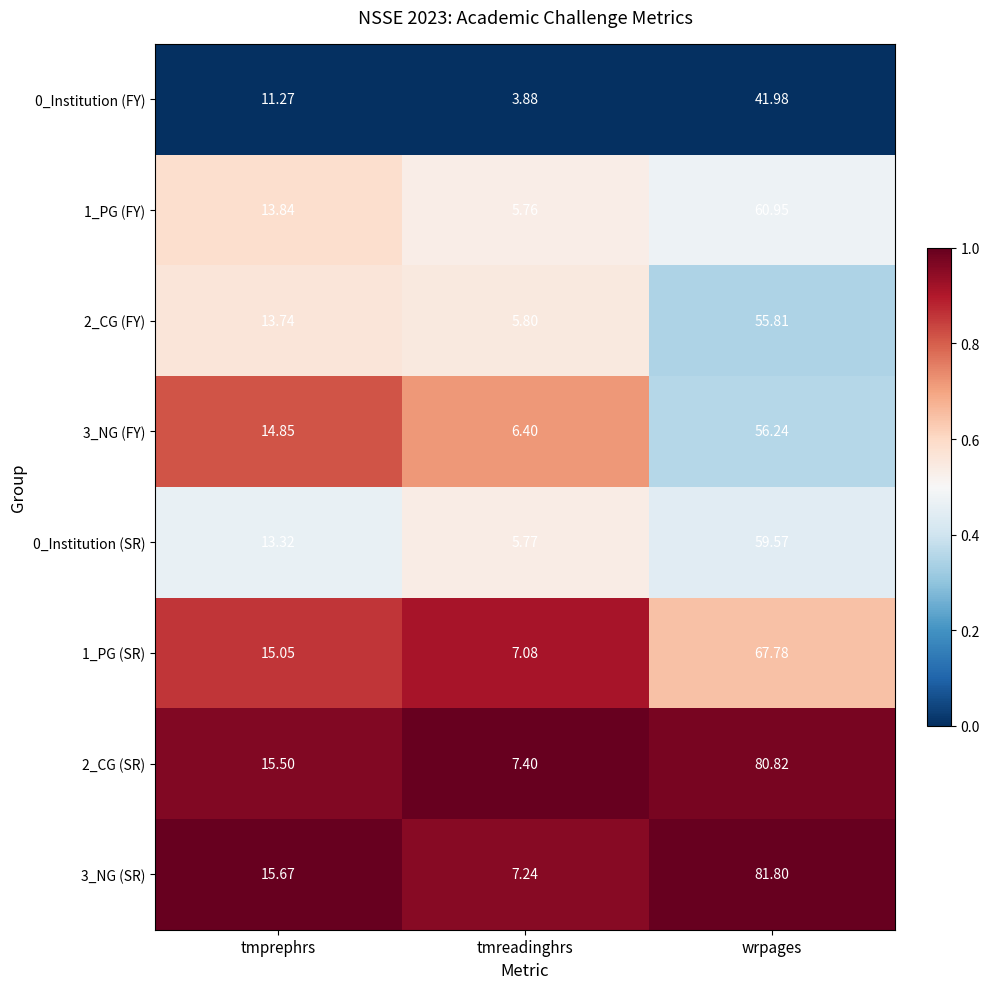

Rank the categories by 0_Institution (SR) value from lowest to highest.

tmreadinghrs, tmprephrs, wrpages